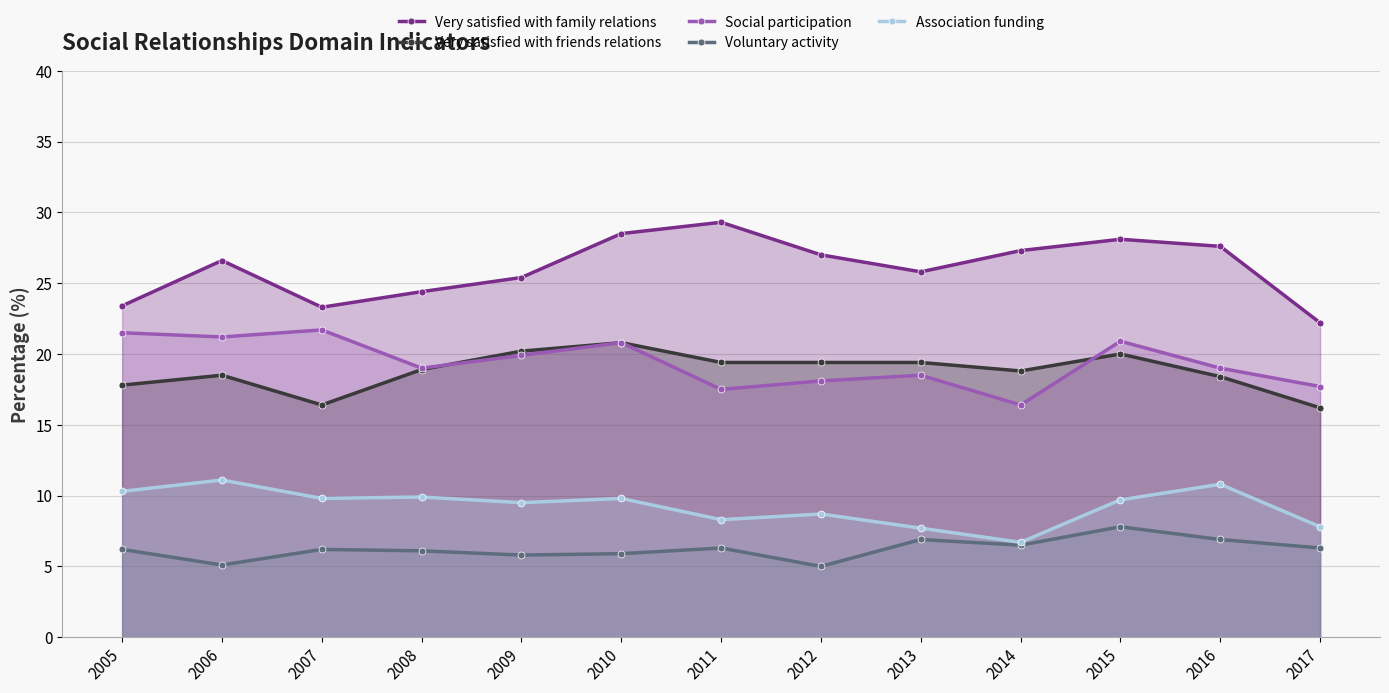

Reading left to right, transcribe all the data shown in this chart.

Very satisfied with family relations: 2005=23.4	2006=26.6	2007=23.3	2008=24.4	2009=25.4	2010=28.5	2011=29.3	2012=27.0	2013=25.8	2014=27.3	2015=28.1	2016=27.6	2017=22.2
Very satisfied with friends relations: 2005=17.8	2006=18.5	2007=16.4	2008=18.9	2009=20.2	2010=20.8	2011=19.4	2012=19.4	2013=19.4	2014=18.8	2015=20.0	2016=18.4	2017=16.2
Social participation: 2005=21.5	2006=21.2	2007=21.7	2008=19.0	2009=19.9	2010=20.8	2011=17.5	2012=18.1	2013=18.5	2014=16.4	2015=20.9	2016=19.0	2017=17.7
Voluntary activity: 2005=6.2	2006=5.1	2007=6.2	2008=6.1	2009=5.8	2010=5.9	2011=6.3	2012=5.0	2013=6.9	2014=6.5	2015=7.8	2016=6.9	2017=6.3
Association funding: 2005=10.3	2006=11.1	2007=9.8	2008=9.9	2009=9.5	2010=9.8	2011=8.3	2012=8.7	2013=7.7	2014=6.7	2015=9.7	2016=10.8	2017=7.8